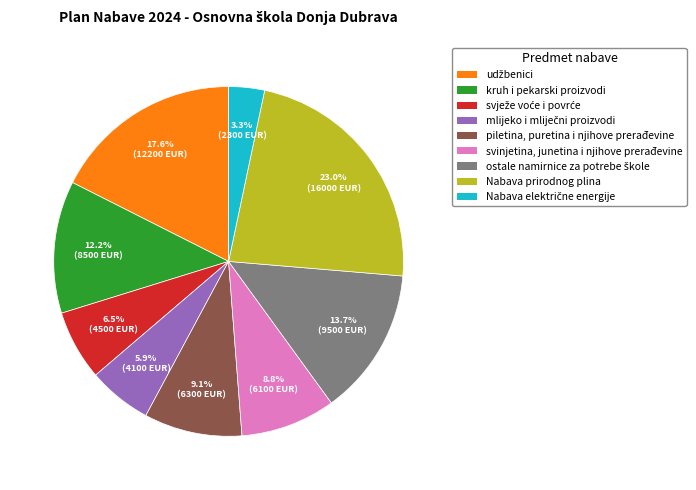

Does svinjetina, junetina i njihove prerađevine represent more than half of the total?

No